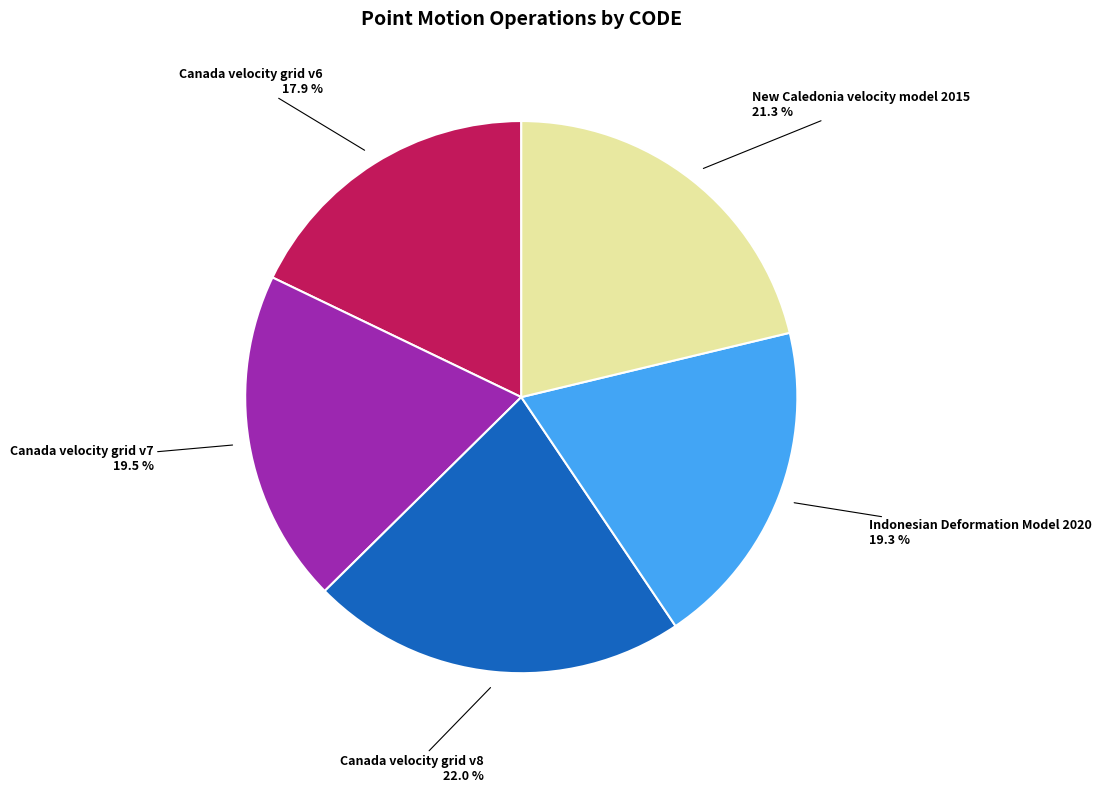

Is there a majority slice in this chart?

No